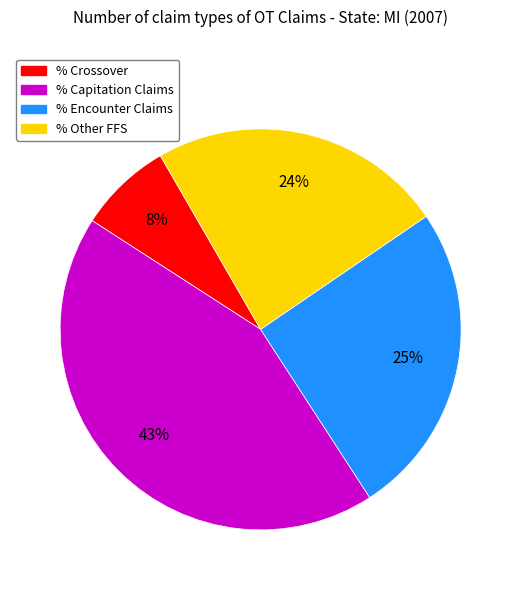

To the nearest percent, what is the average slice percentage?

25%